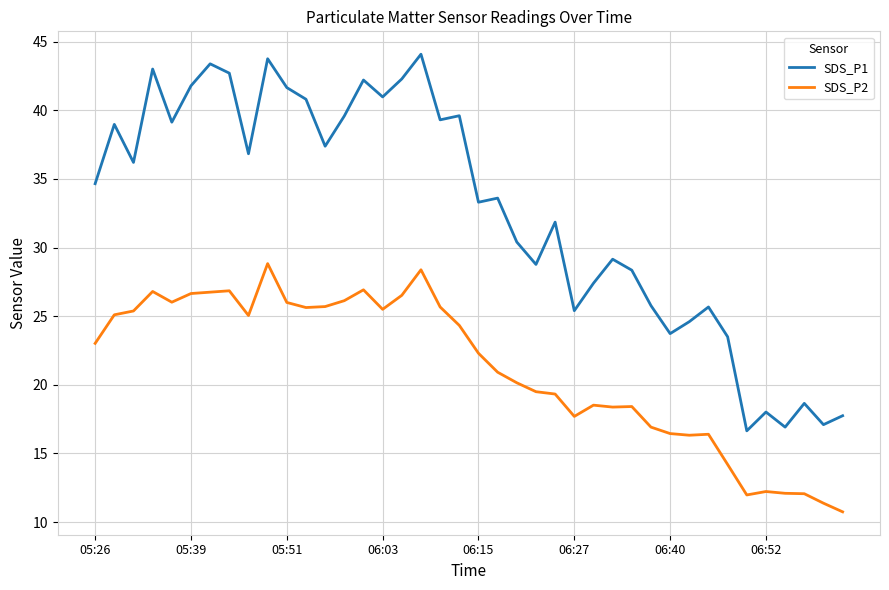

What is the maximum value for SDS_P1?

44.1